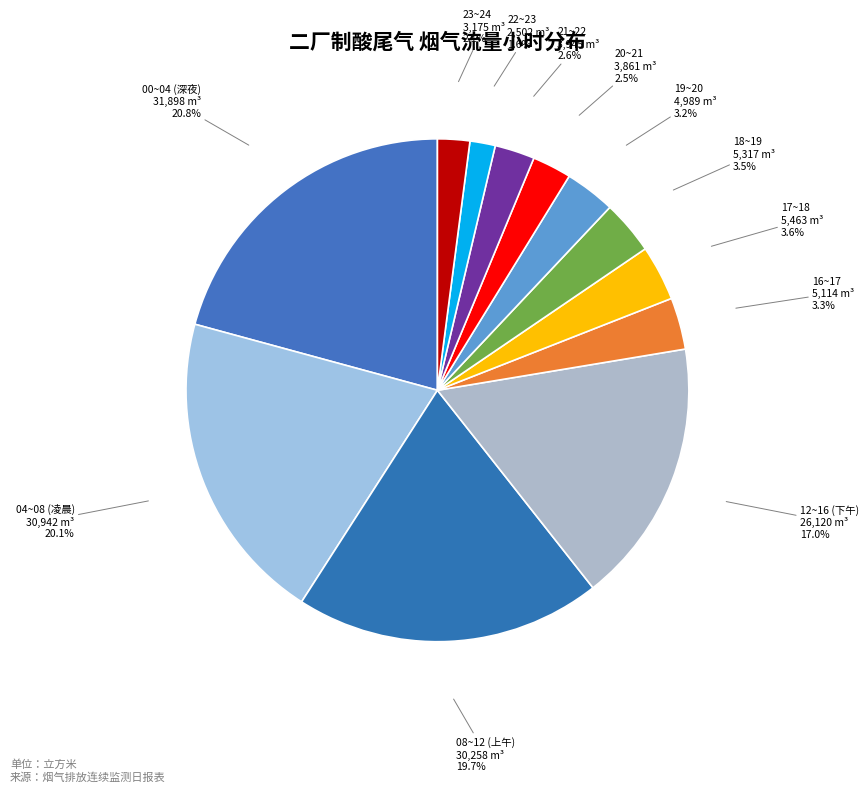

What percentage do 18~19 and 22~23 together represent?

5.1%